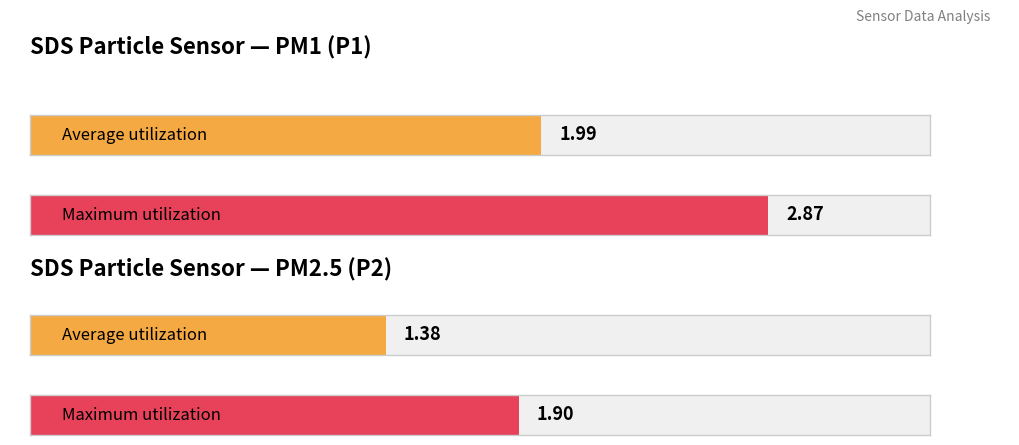

What is the maximum value shown in the chart?

2.9